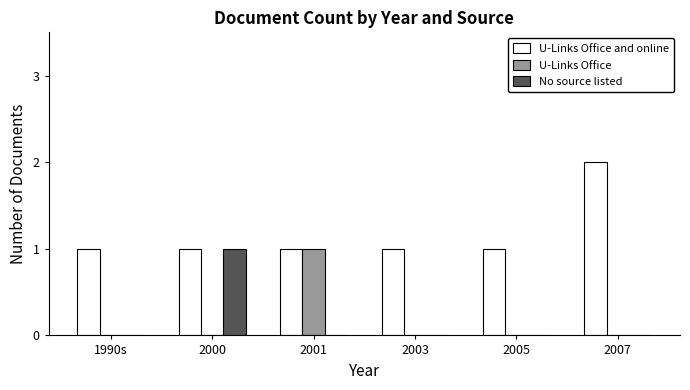

What is the sum of all U-Links Office and online values?

7